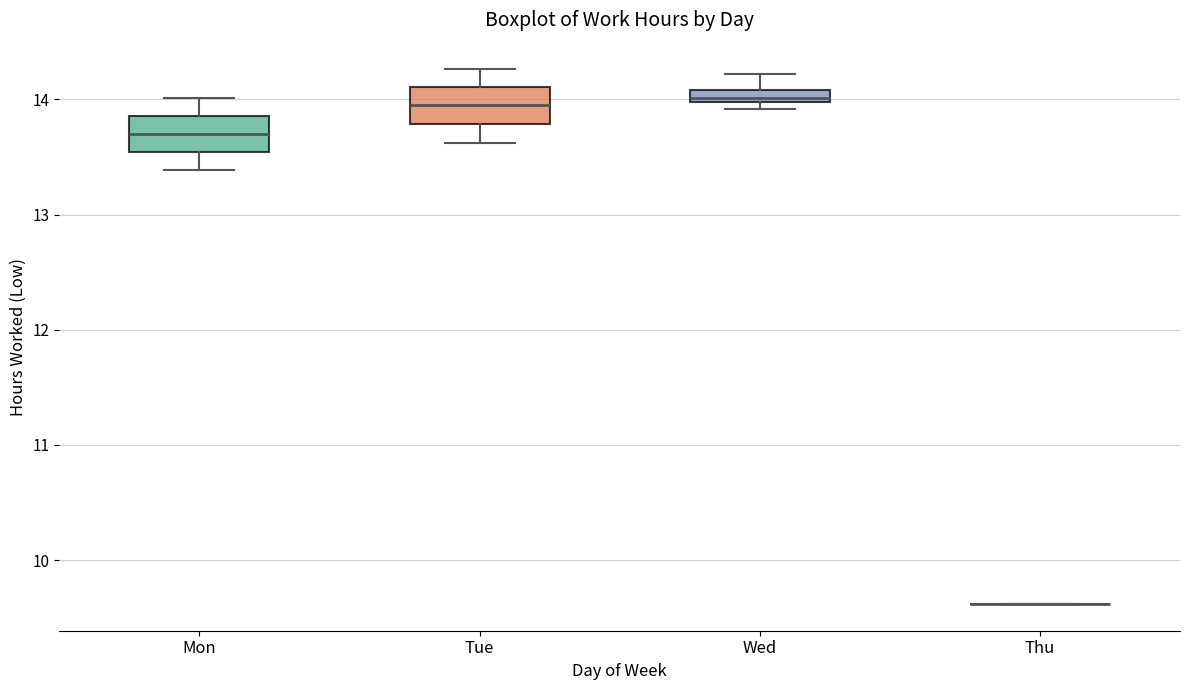

Where does the upper whisker of the box for Mon end on the y-axis? The values are not printed on the chart, so give them approximately, as read against the axis.

14.0